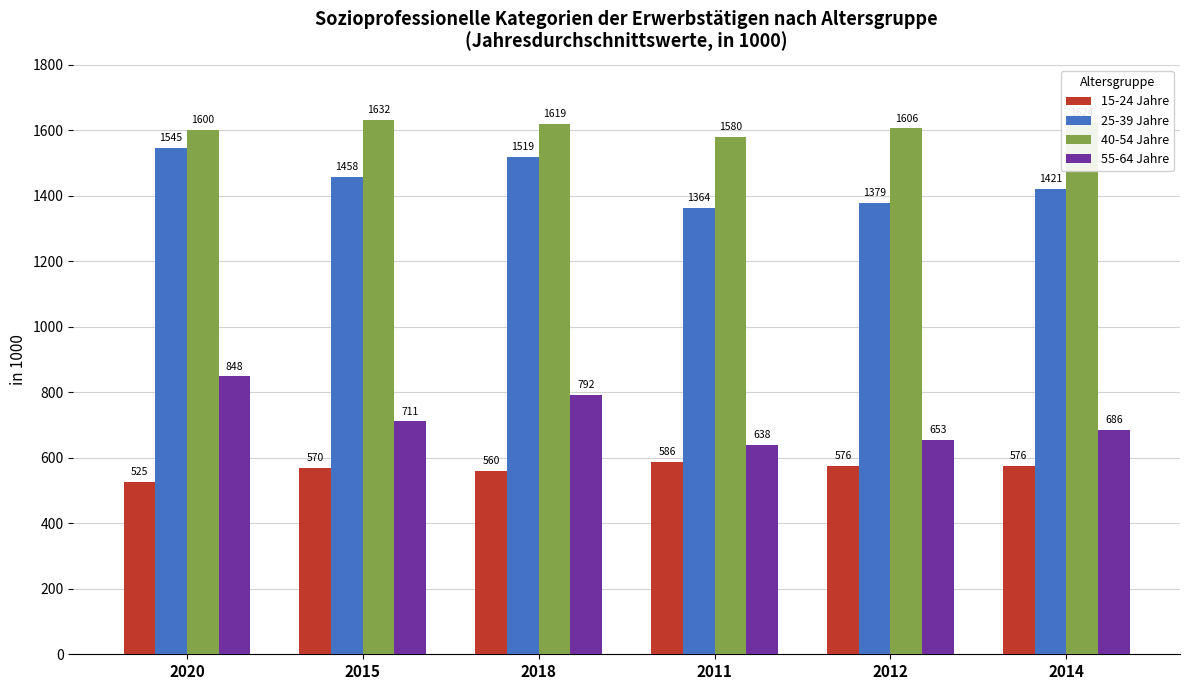

What is the maximum value shown in the chart?

1631.6